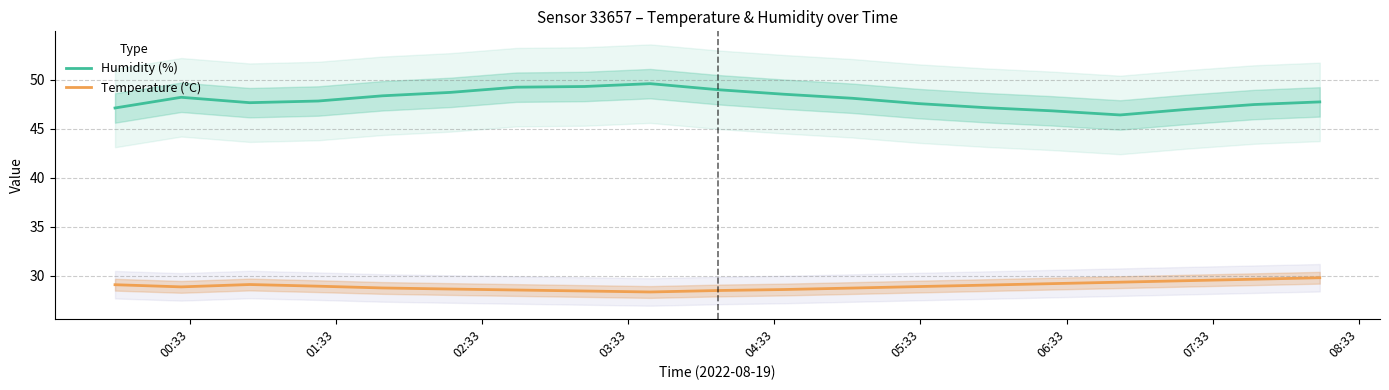

What is the maximum value for Humidity (%)?

49.6